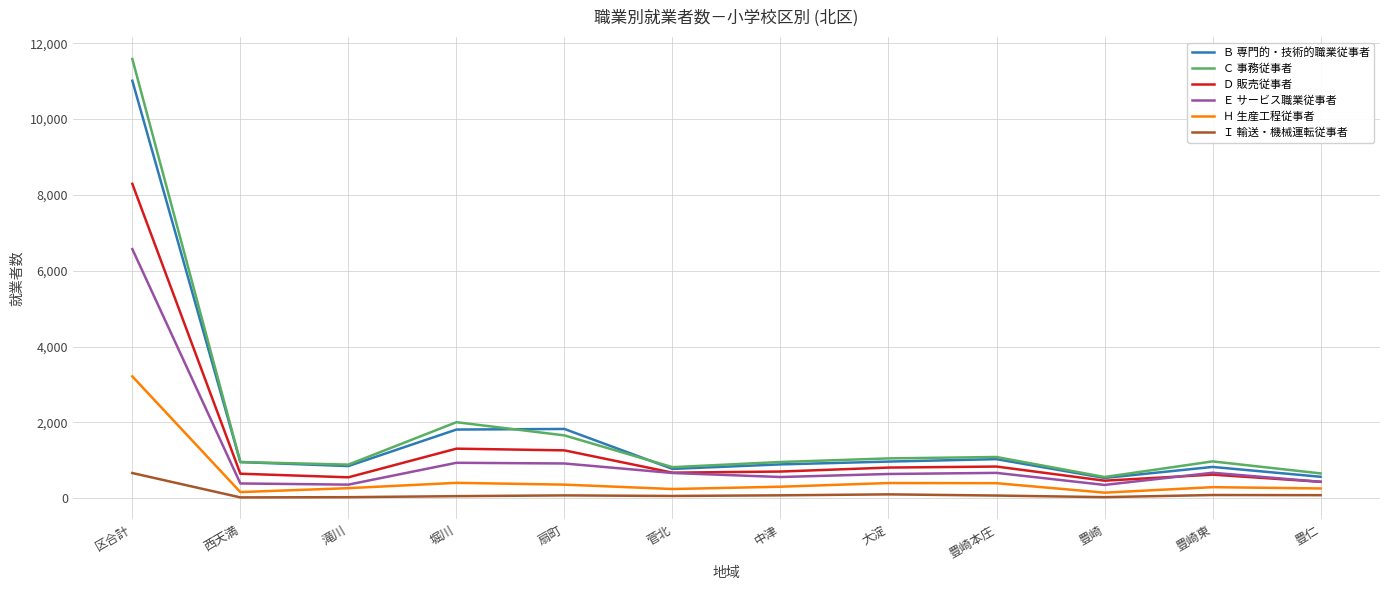

Is this an area chart (filled region under the line)?

No